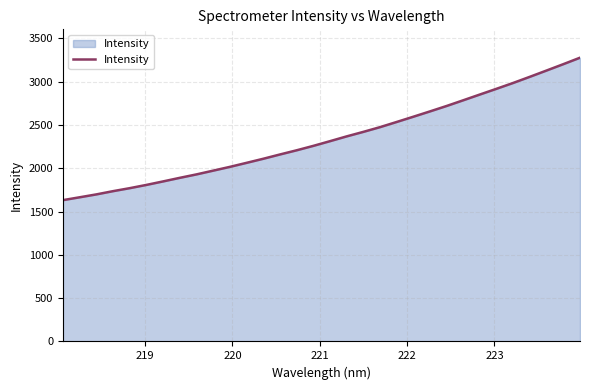

Reading left to right, what are all the values shown in this chart?

1631.6	1664.4	1697.7	1735.2	1769.7	1807.3	1847.6	1889.0	1928.7	1972.1	2015.6	2062.1	2109.1	2158.7	2206.9	2257.9	2312.2	2367.5	2419.6	2474.1	2533.9	2594.6	2656.2	2718.9	2784.9	2851.6	2917.8	2985.3	3056.2	3128.5	3201.5	3275.9